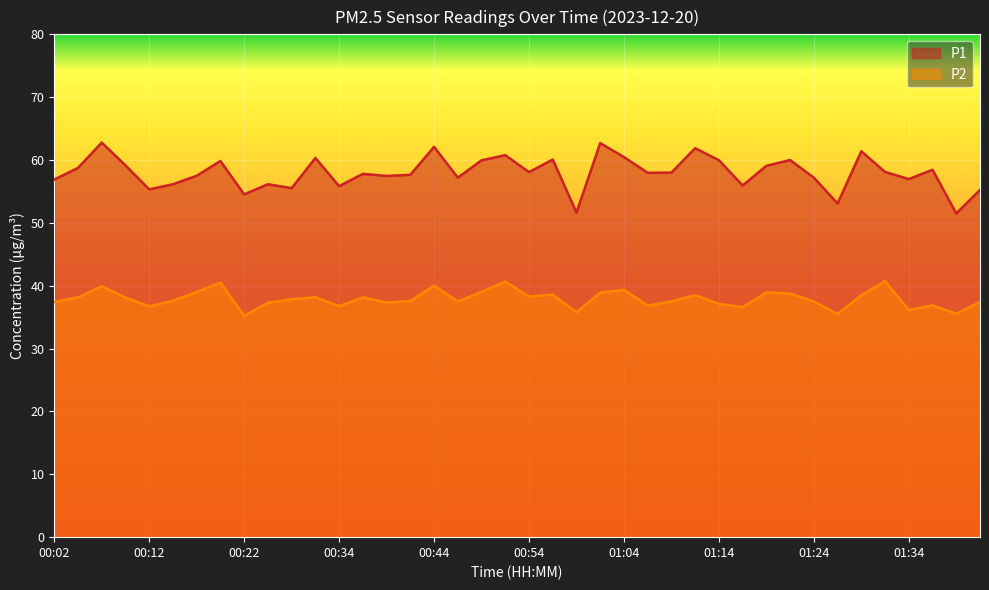

What is the difference between the highest and lowest values at 00:04?

20.6